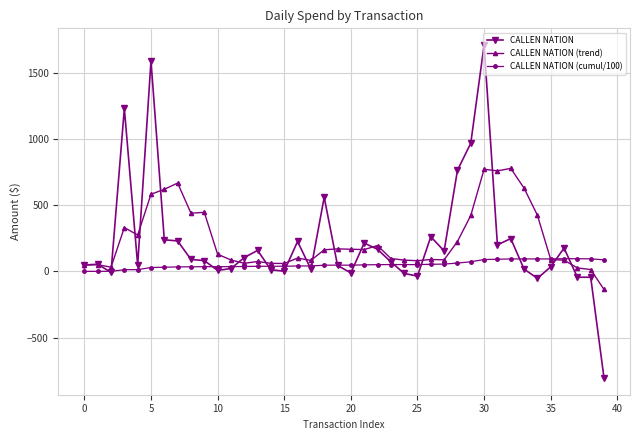

What is the lowest value of the CALLEN NATION (trend) series?

-136.3